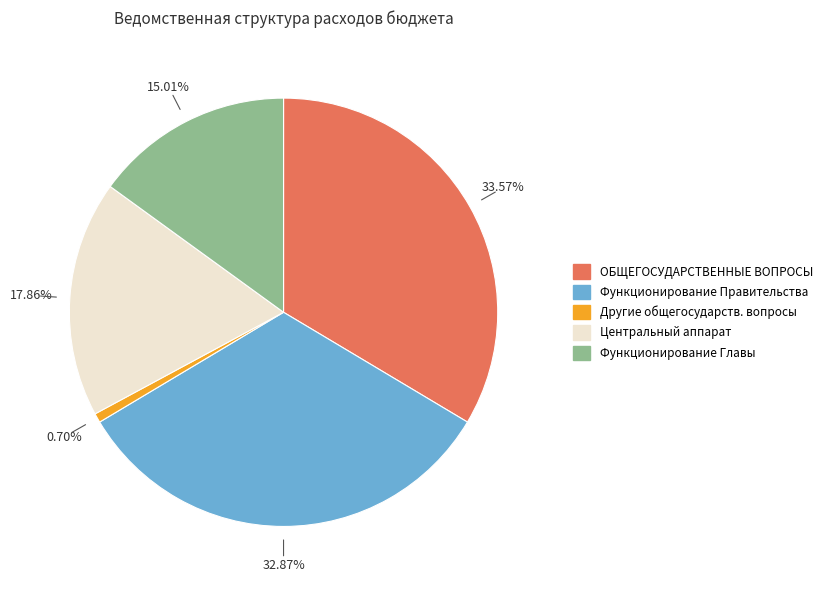

Does any single category account for the majority?

No